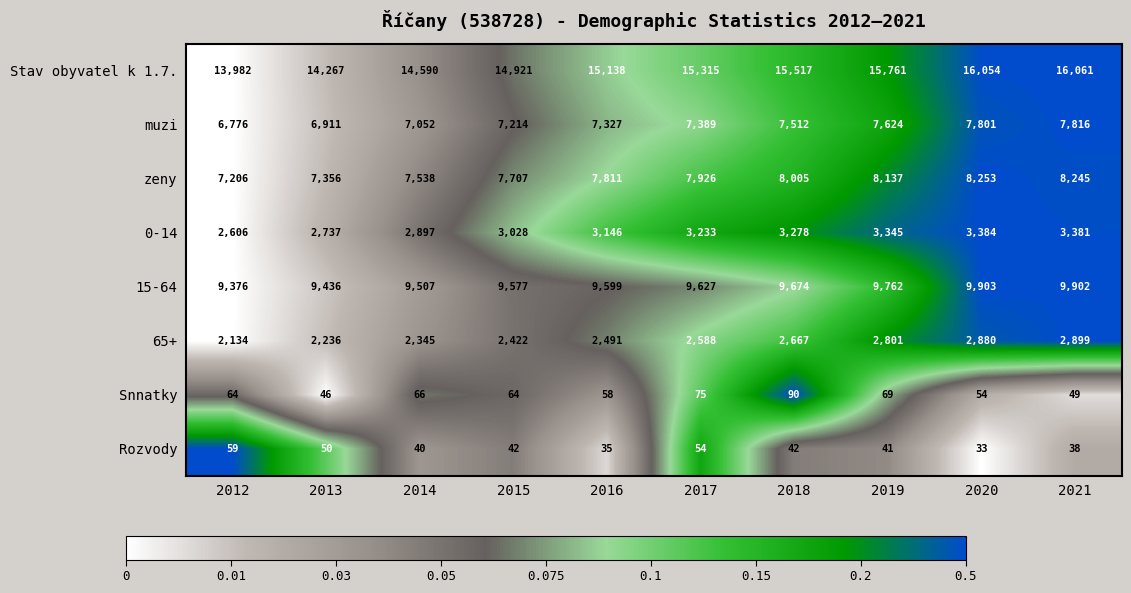

Which series has the widest spread of values?

Stav obyvatel k 1.7.